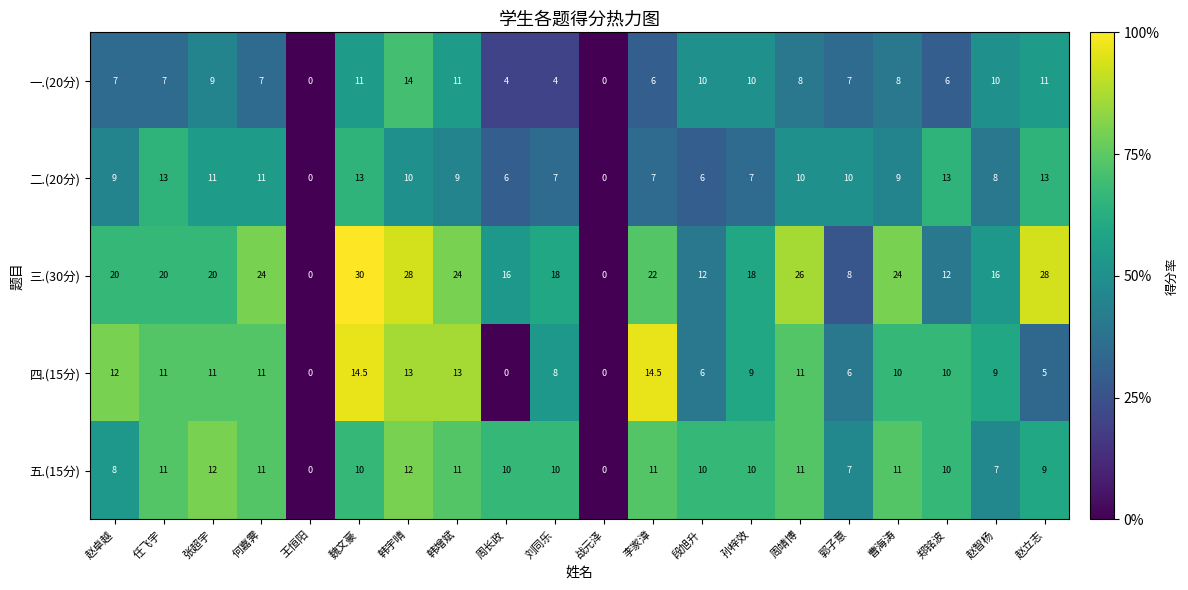

What value does the 二.(20分) series have at 刘同乐?

7.0